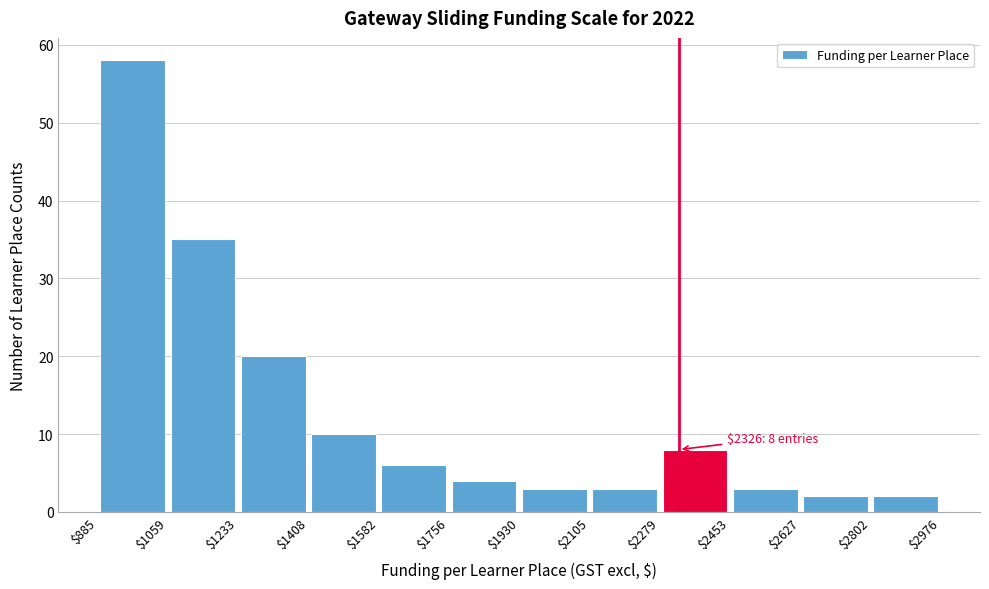

Which range on the x-axis has the tallest bar?

$885 to $1059